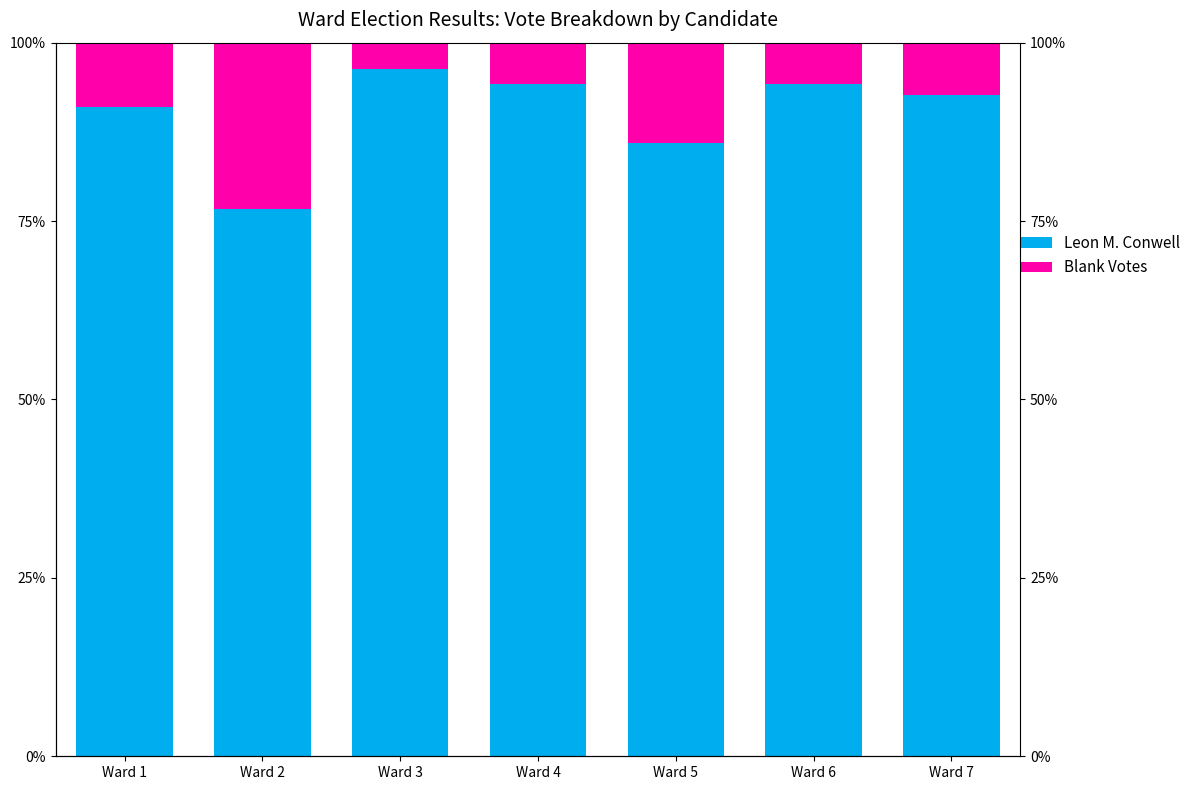

What is the total value across all series at Ward 3?

100.0